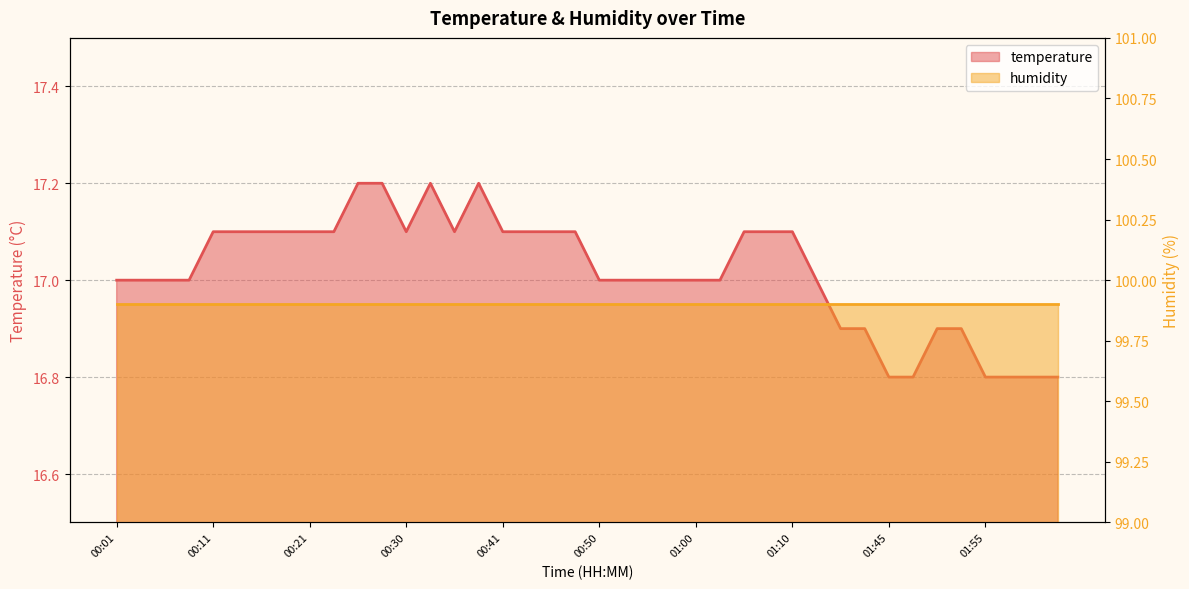

What is the sum of the values at 01:00 and 01:08?

34.1